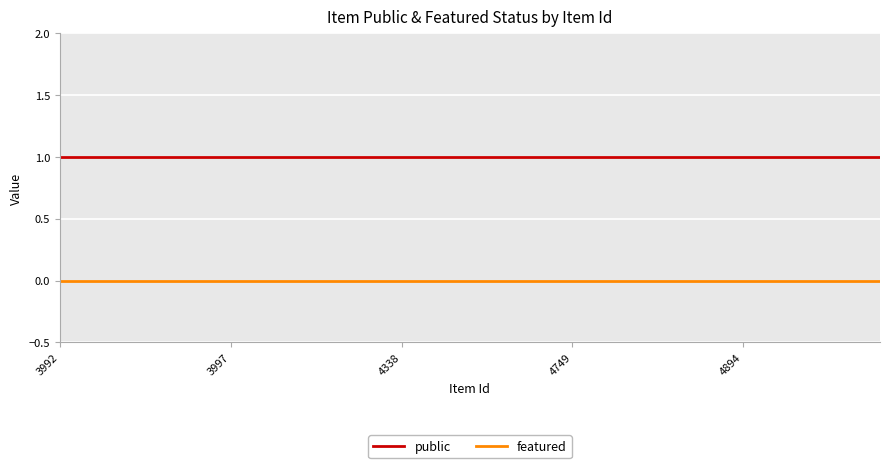

Does the chart have visible grid lines?

Yes